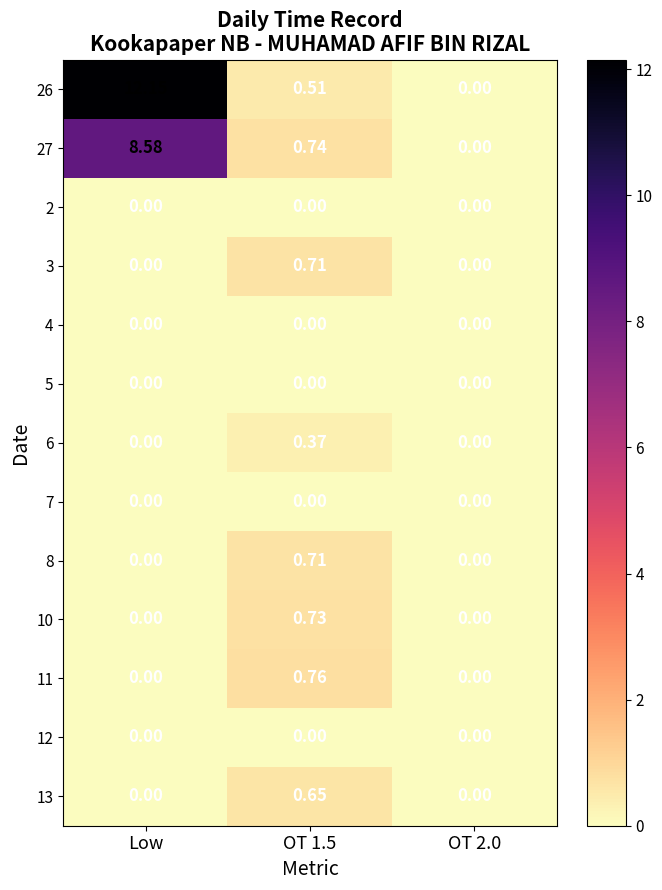

How many distinct data groups are displayed?

13